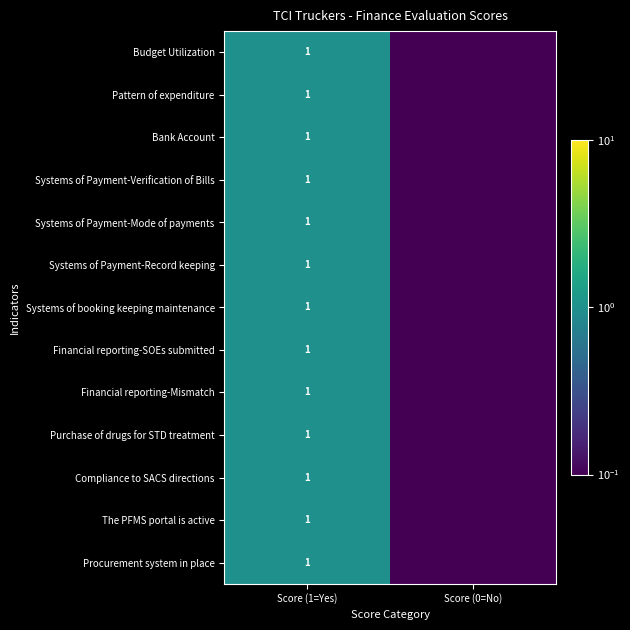

The Financial reporting-SOEs submitted series shows 1.0 at Score (1=Yes). True or false?

True